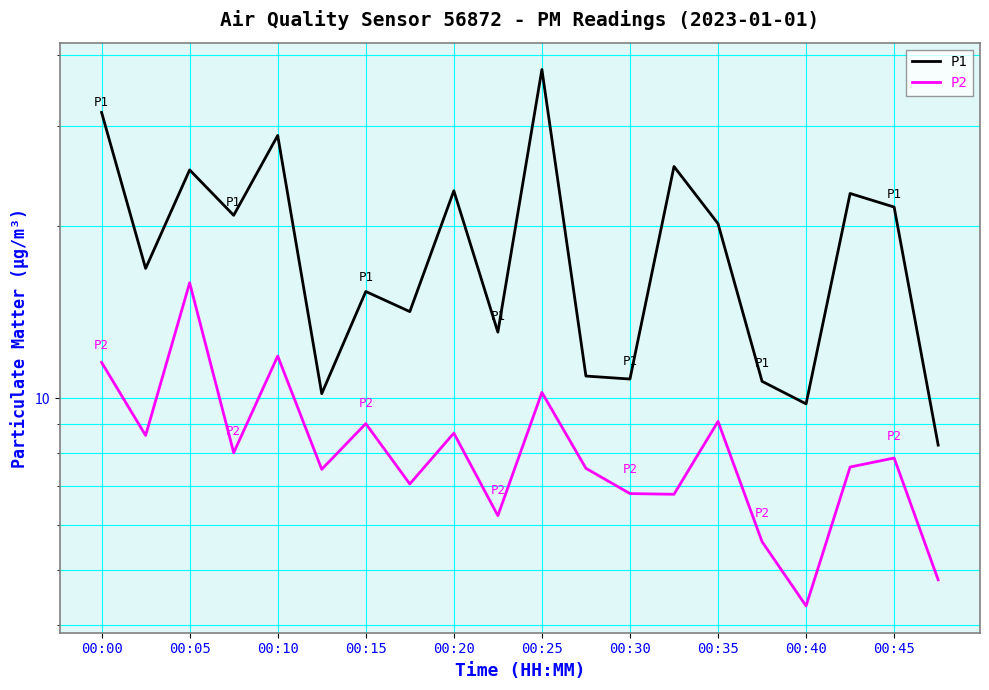

Does the chart display data point markers on the line(s)?

No